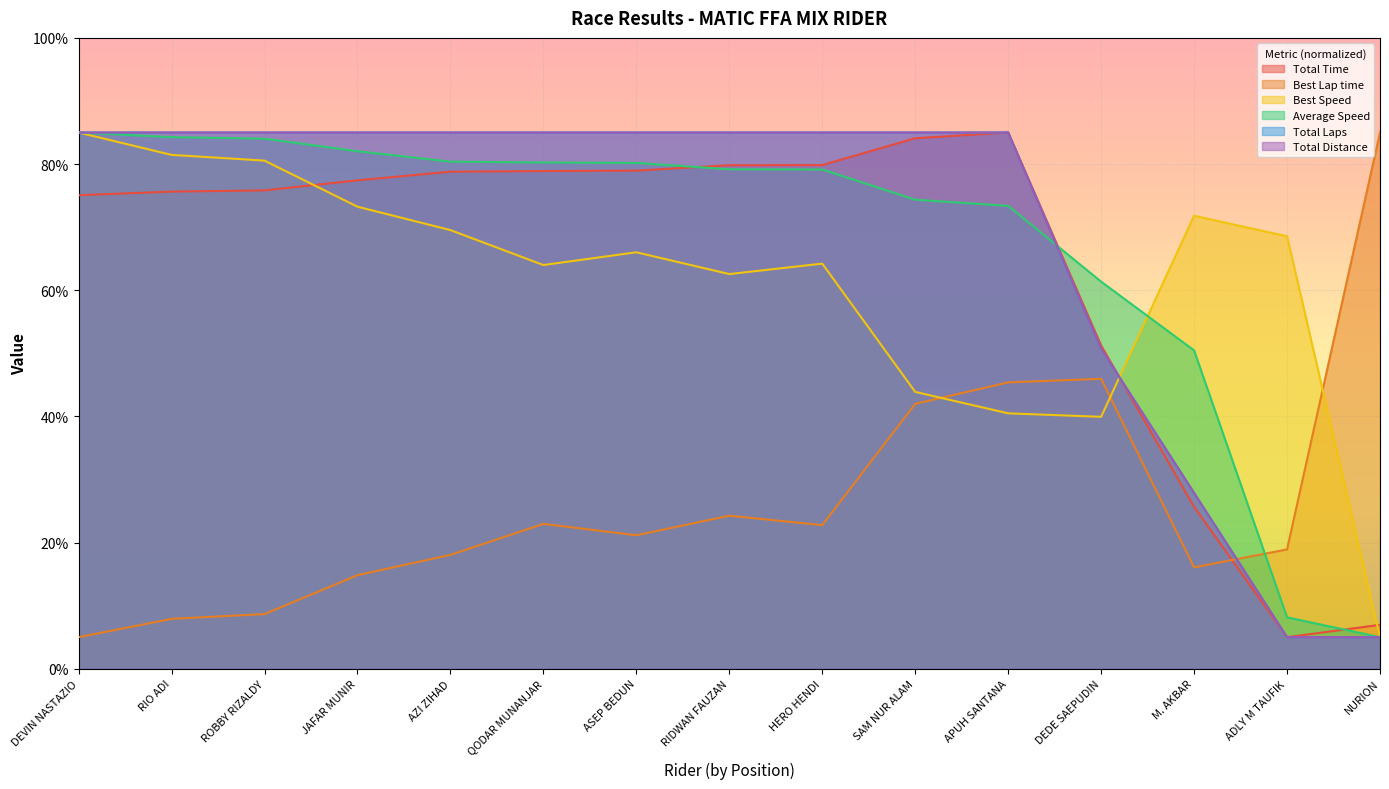

Is the value of Best Speed at ADLY M TAUFIK greater than the value of Total Distance at DEDE SAEPUDIN?

Yes